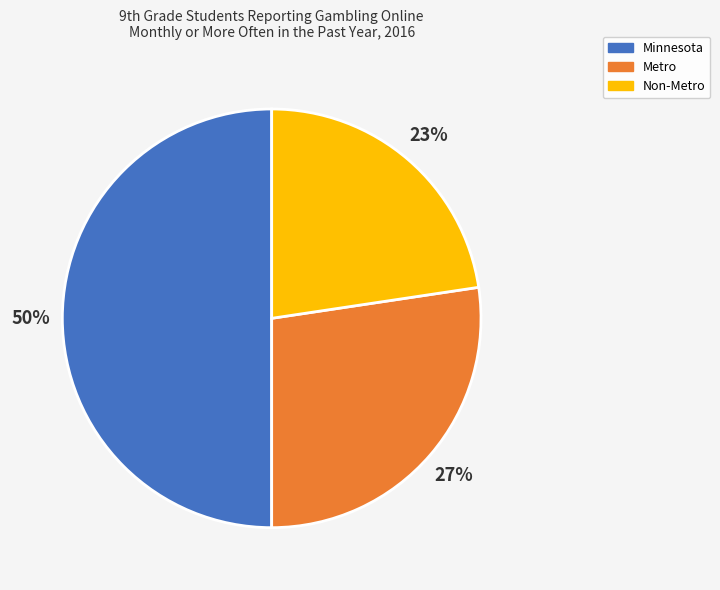

Count the number of slices in the pie.

3